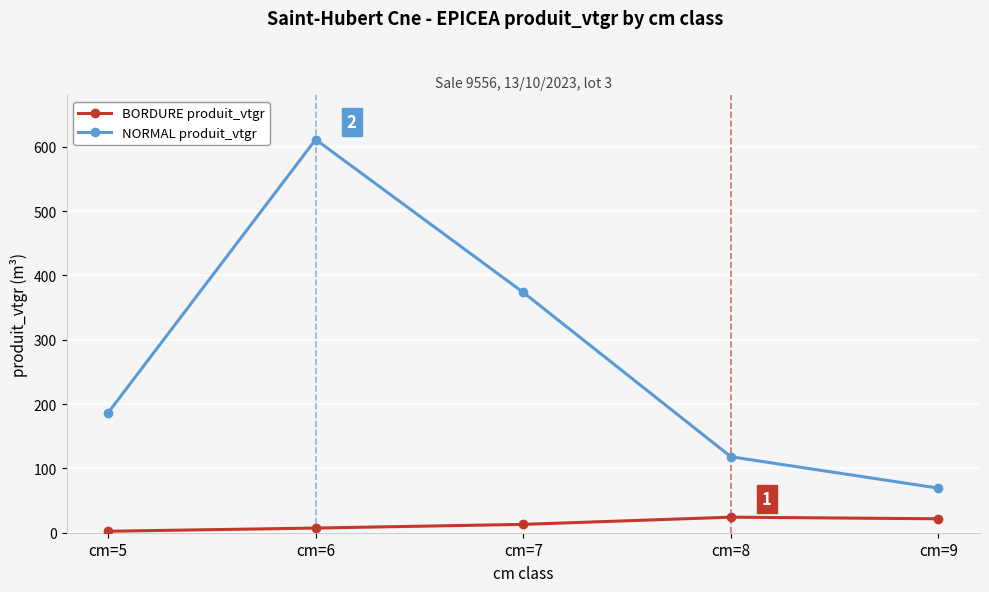

What is the sum of the NORMAL produit_vtgr values at cm=6 and cm=5?

797.7